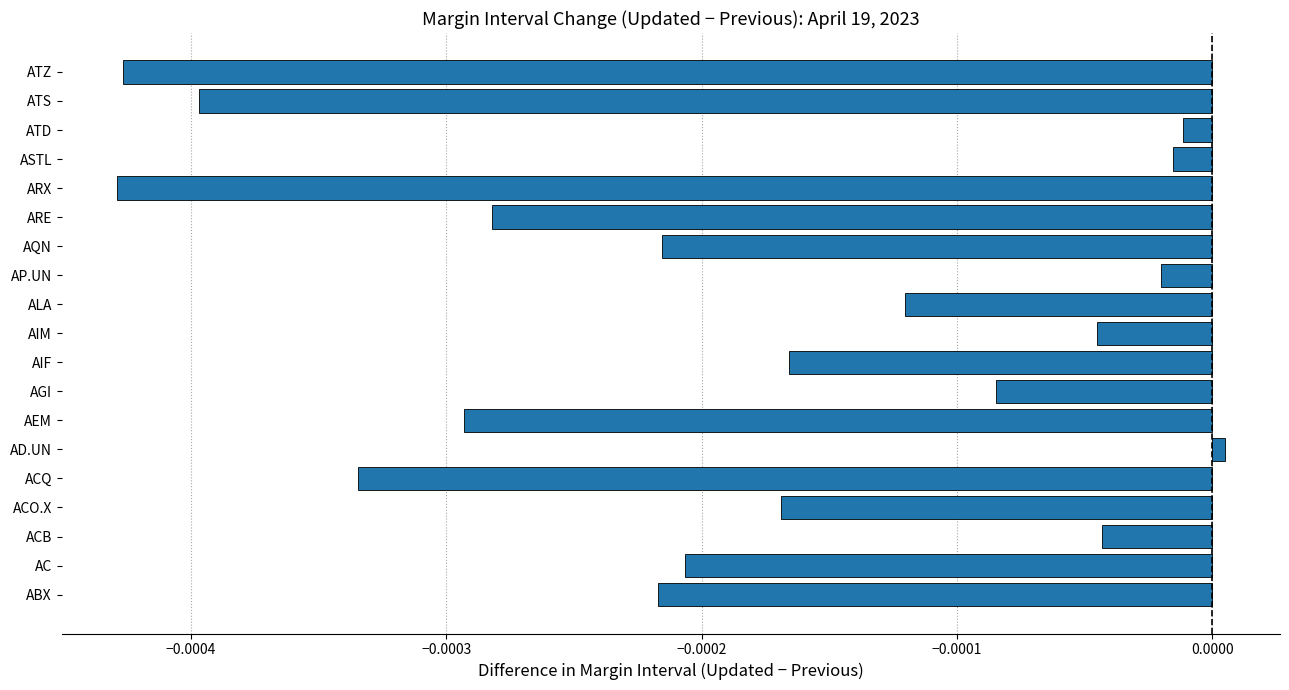

Which label corresponds to the largest value in the chart?

AD.UN